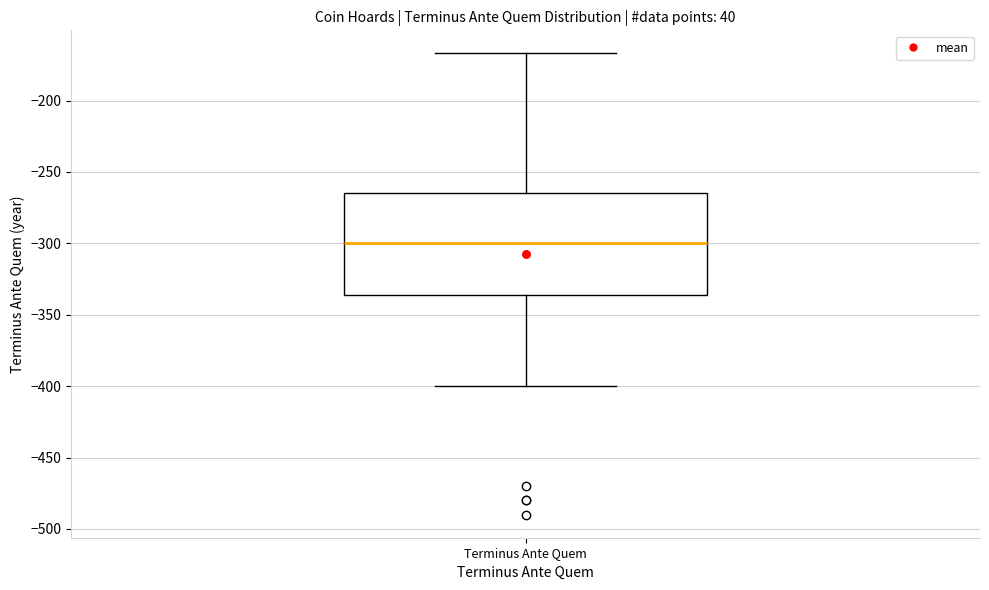

Transcribe this box plot: give where the median line is, the range the box spans, and where the two whiskers end, as read against the y-axis. The values are not printed on the chart, so give them approximately, as read against the axis.

median -300, box -335 to -265, whiskers -400 to -165